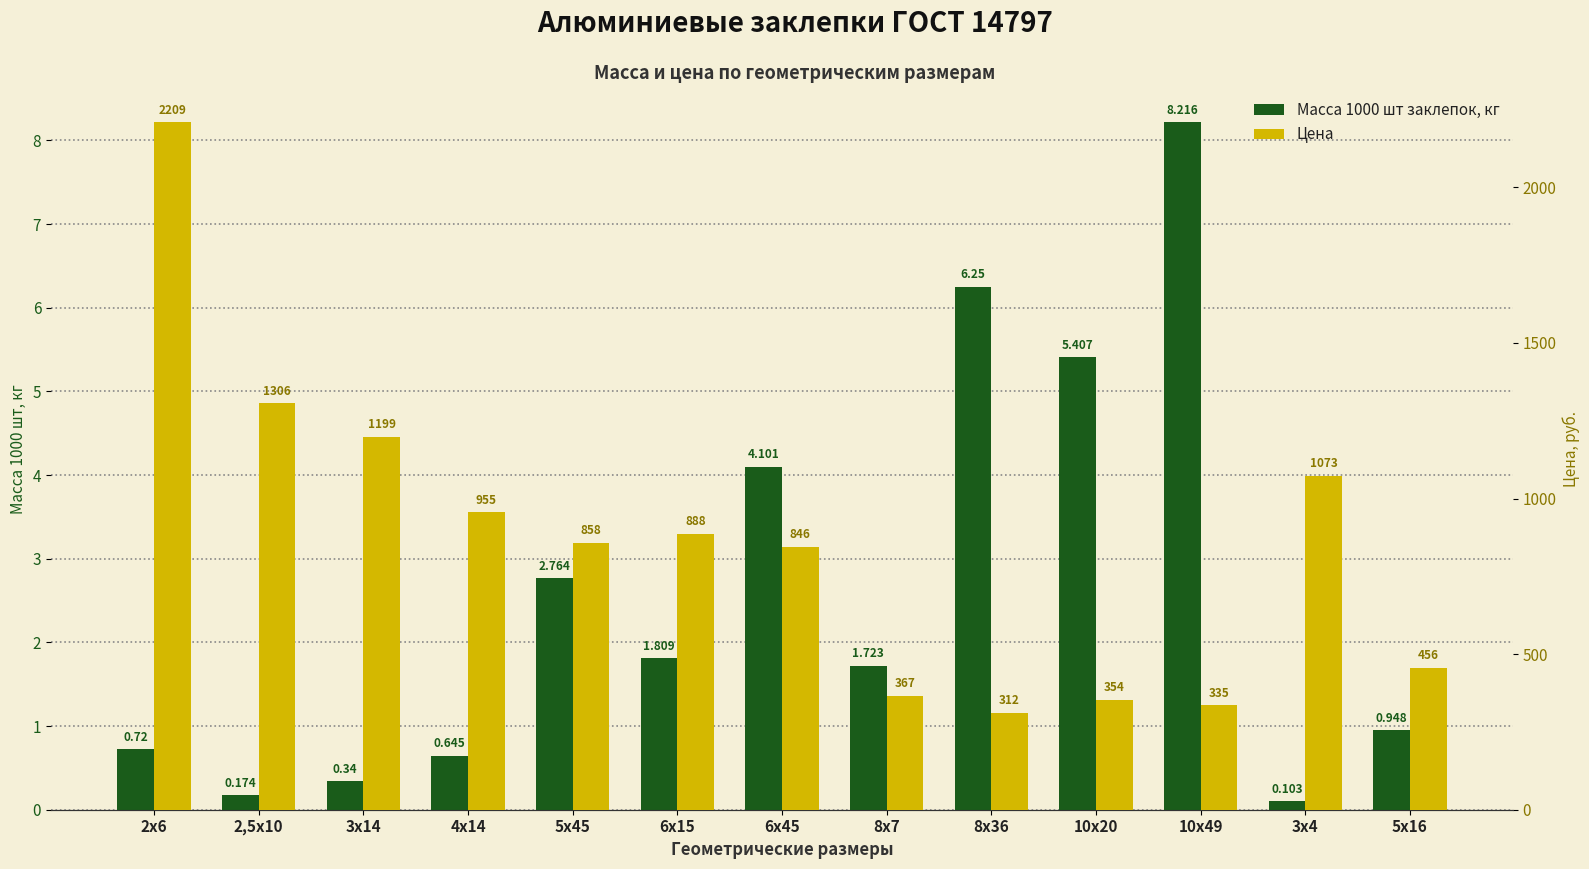

List the series in order of their peak value, highest first.

Цена, Масса 1000 шт заклепок, кг